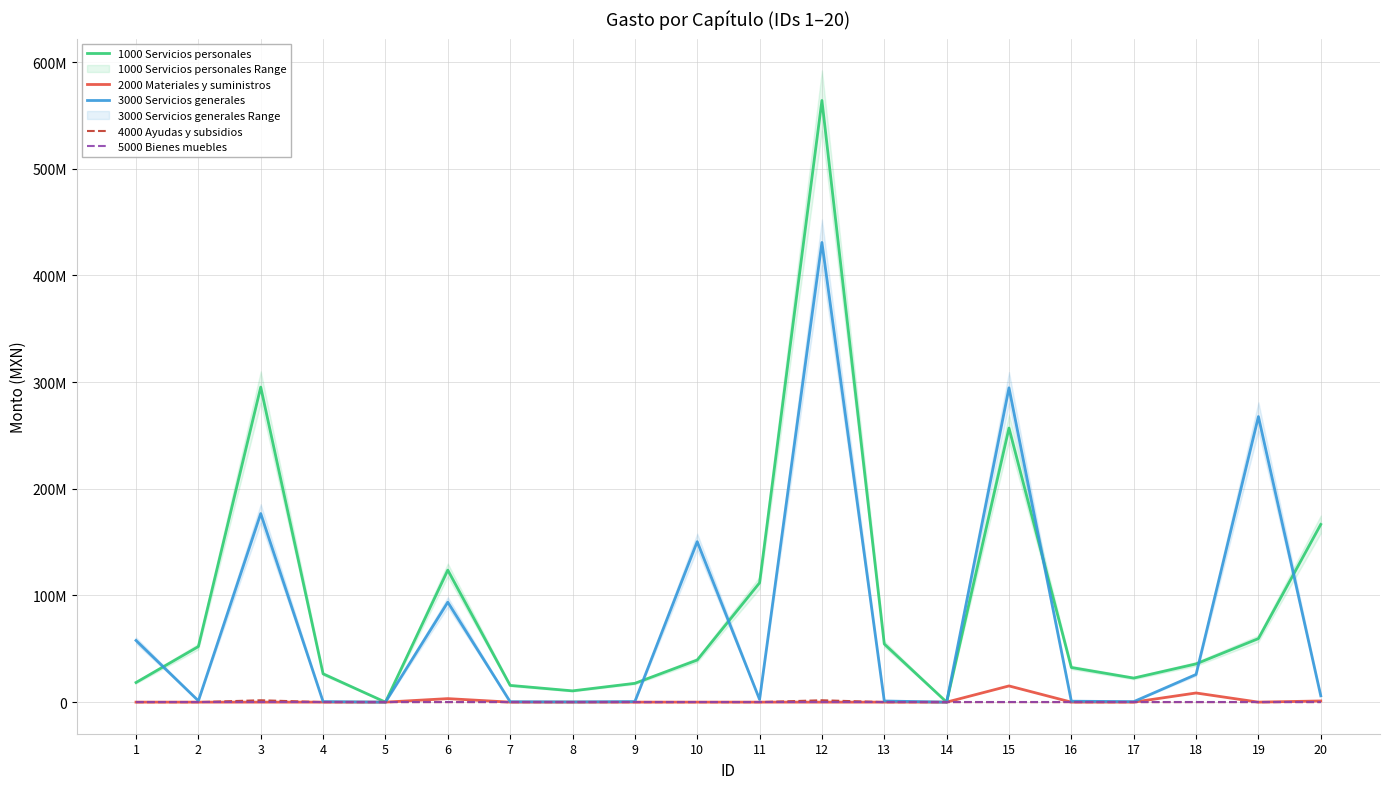

Which series has the largest range (max minus min)?

1000 Servicios personales